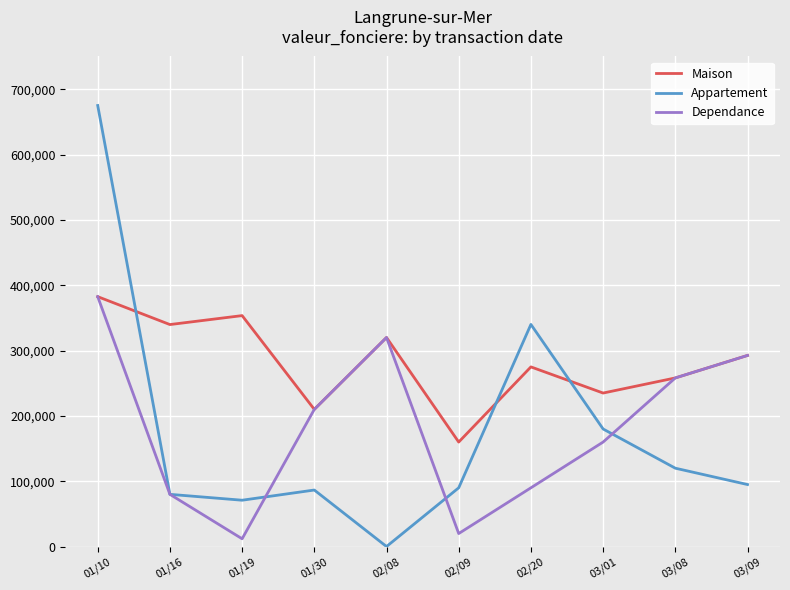

What is the total value across all series at 02/09?

270000